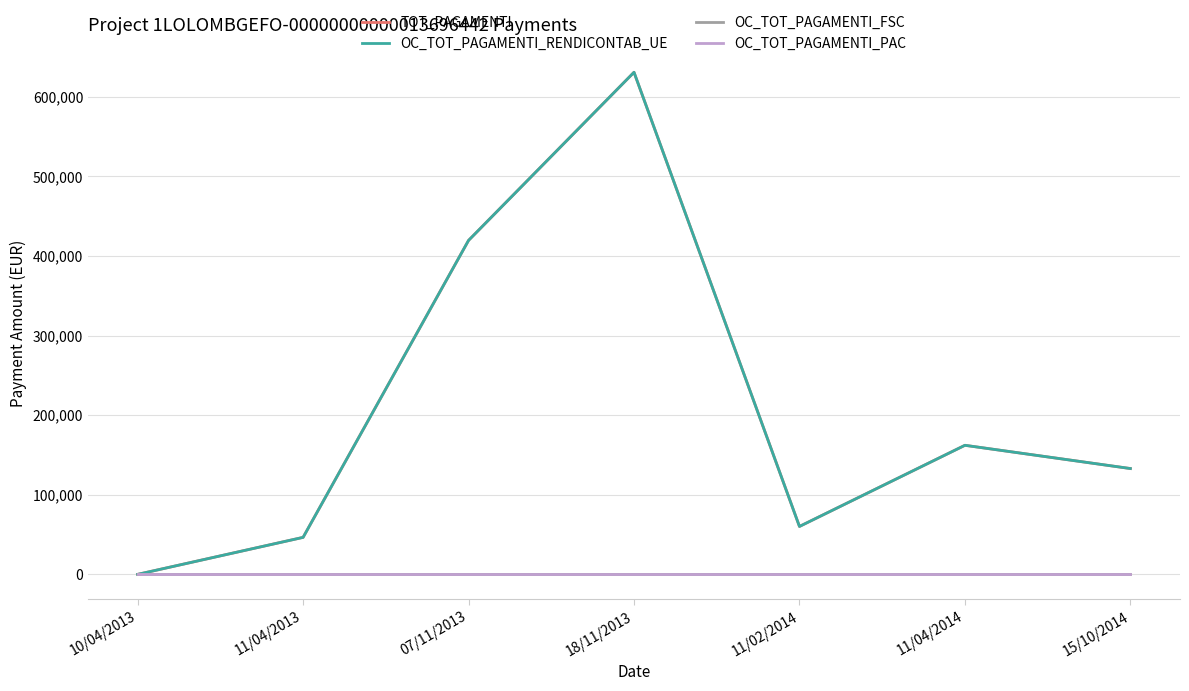

What is the difference between the maximum and minimum values in the OC_TOT_PAGAMENTI_RENDICONTAB_UE series?

630704.1